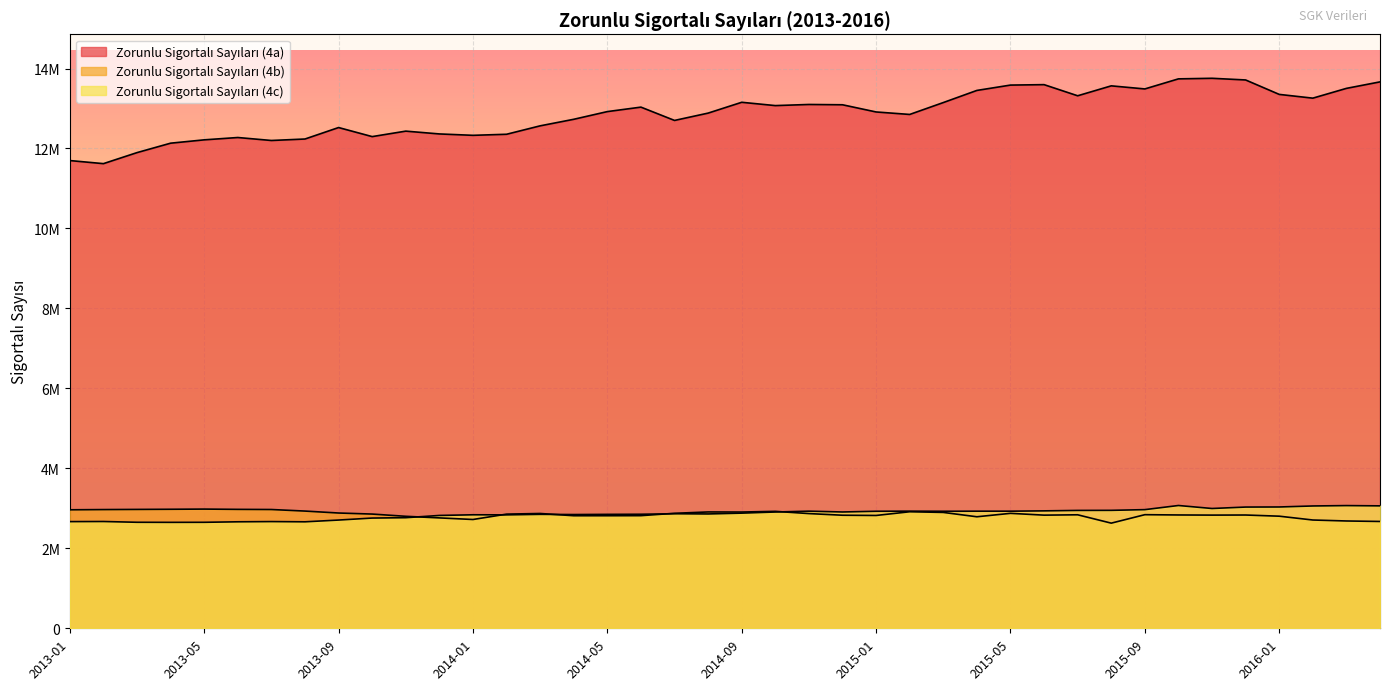

What is the difference between the maximum and minimum values in the Zorunlu Sigortalı Sayıları (4c) series?

421507